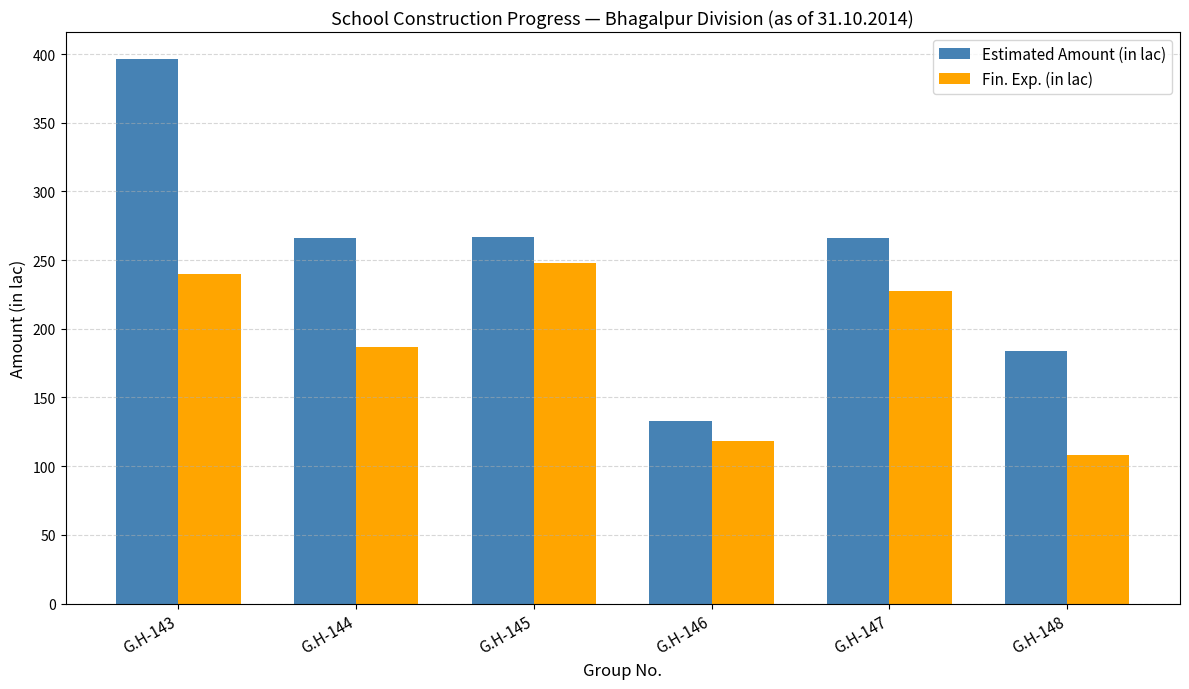

True or false: Fin. Exp. (in lac) has a value of 248.0 at G.H-145.

True